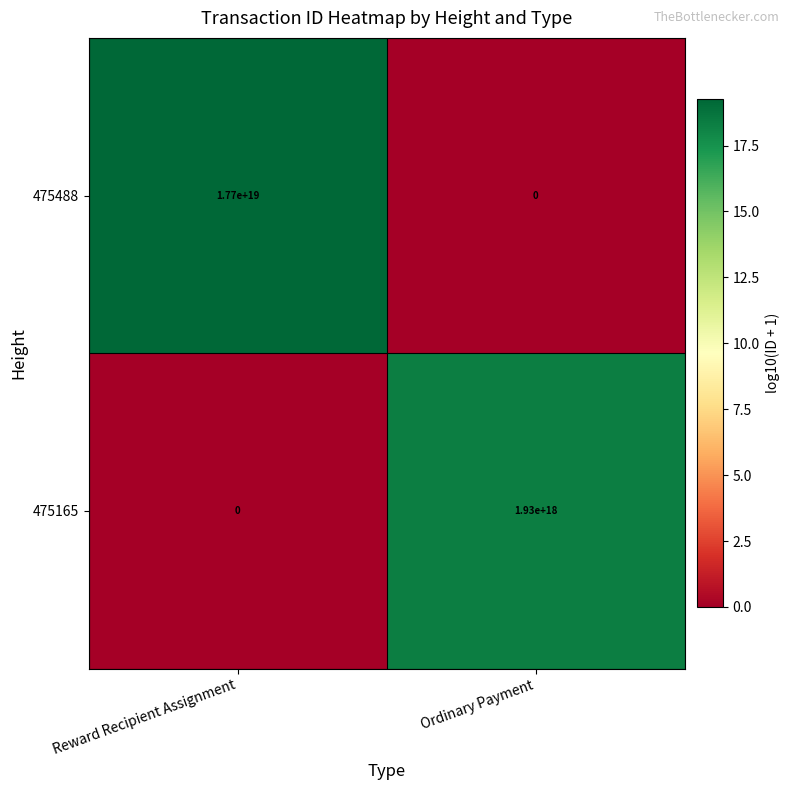

Which series has the largest total across all categories?

475488